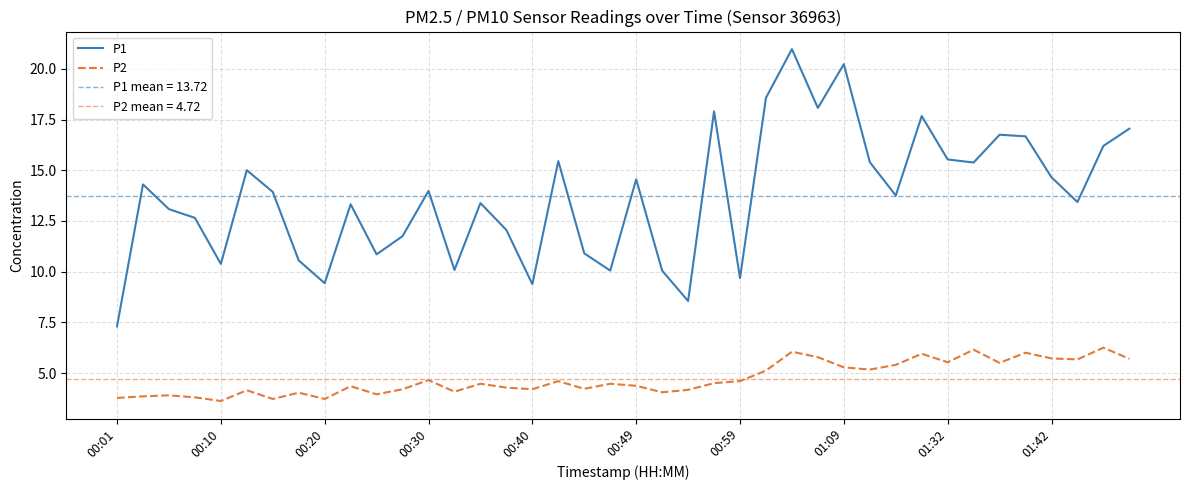

Reading right to left, what are all the values shown in this chart?

P1: 17.1	16.2	13.4	14.7	16.7	16.8	15.4	15.5	17.7	13.8	15.4	20.2	18.1	21.0	18.6	9.7	17.9	8.6	10.1	14.6	10.1	10.9	15.4	9.4	12.1	13.4	10.1	14.0	11.8	10.8	13.3	9.4	10.6	13.9	15.0	10.4	12.7	13.1	14.3	7.3
P2: 5.7	6.2	5.7	5.7	6.0	5.5	6.2	5.5	6.0	5.4	5.2	5.3	5.8	6.0	5.1	4.6	4.5	4.2	4.0	4.4	4.5	4.2	4.6	4.2	4.3	4.5	4.1	4.7	4.2	4.0	4.3	3.7	4.0	3.7	4.2	3.6	3.8	3.9	3.9	3.8